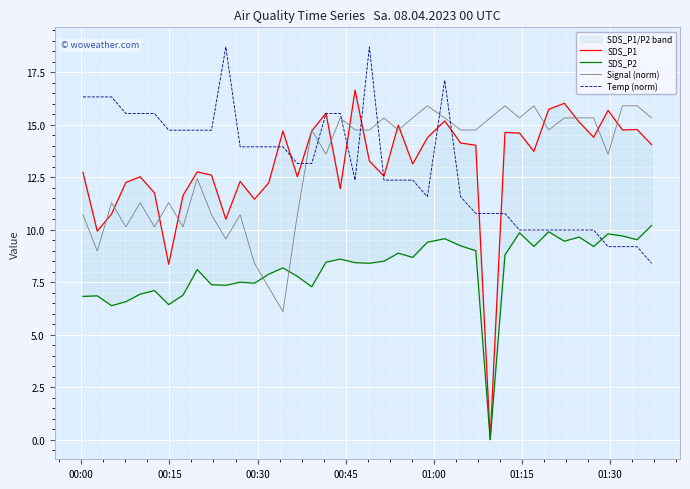

After their last crossing, which series has the higher values: Temp (norm) or Signal (norm)?

Signal (norm)